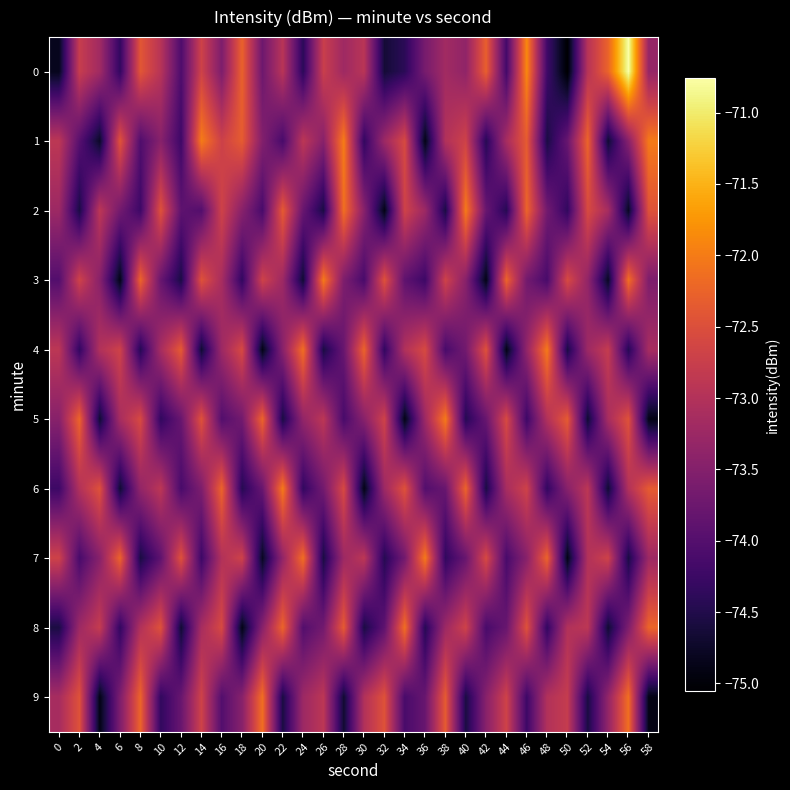

How many series are shown in this chart?

10